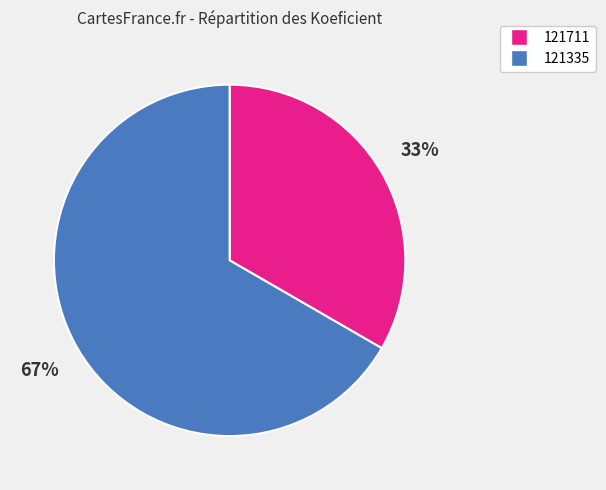

Do 121335 and 121711 together represent more than half of the pie?

Yes